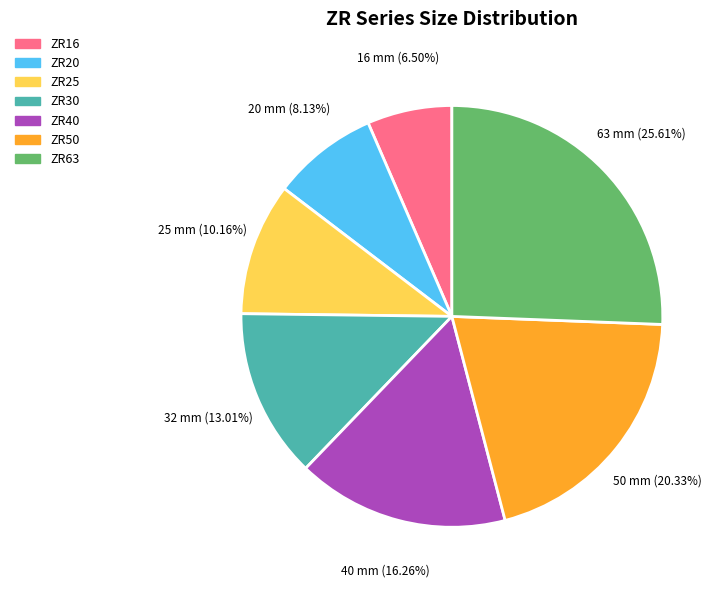

Is there a majority slice in this chart?

No